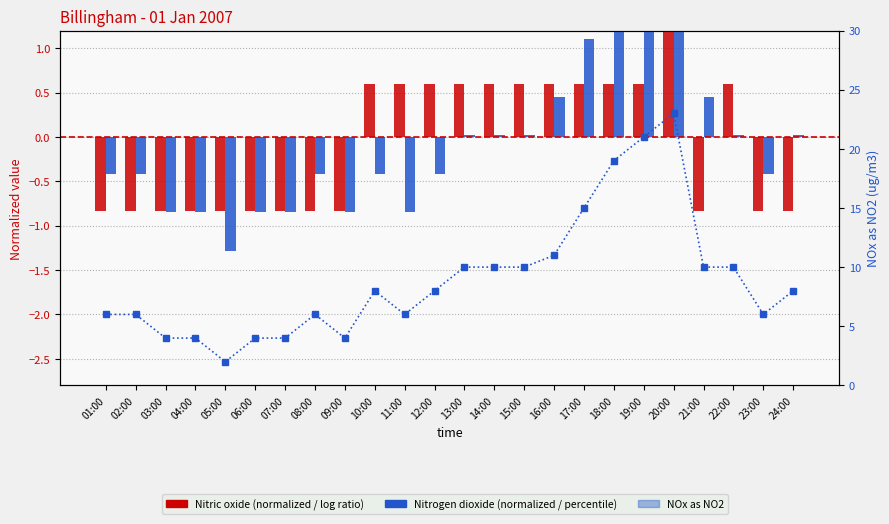

Which series has the largest range (max minus min)?

NOx as NO2